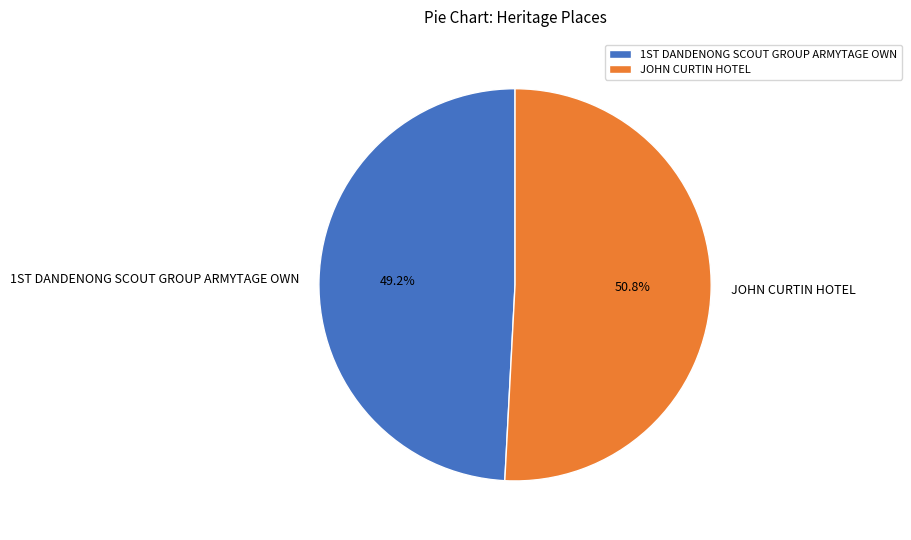

Rank the categories by value from lowest to highest.

1ST DANDENONG SCOUT GROUP ARMYTAGE OWN, JOHN CURTIN HOTEL